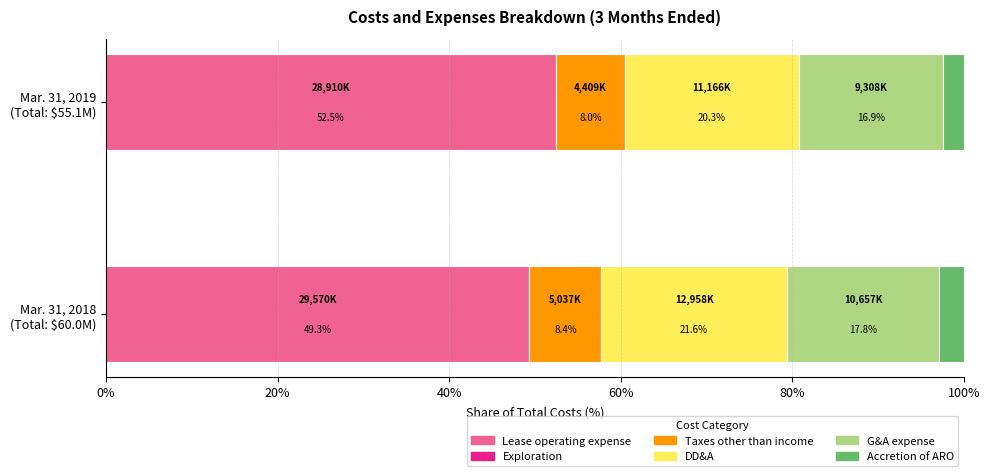

How many data points in Lease operating expense are above 52?

1